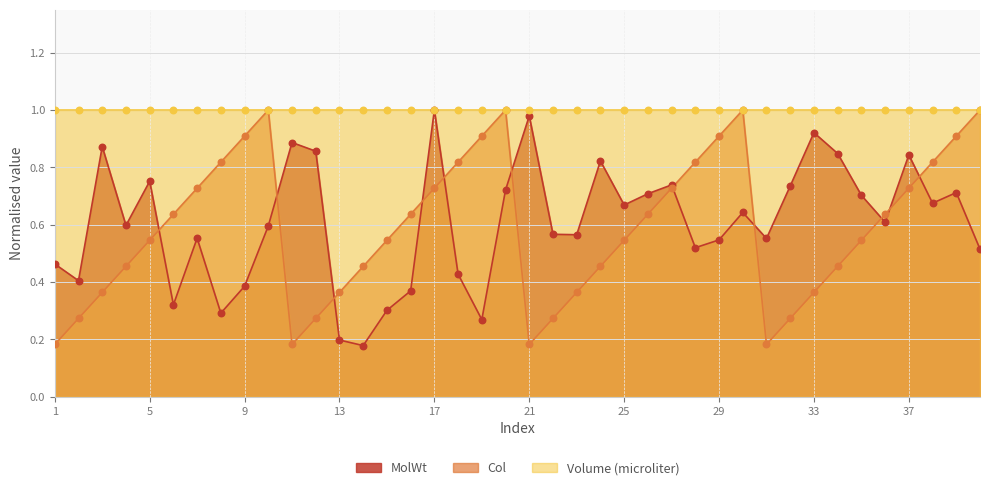

At how many categories does at least one series exceed 0?

40